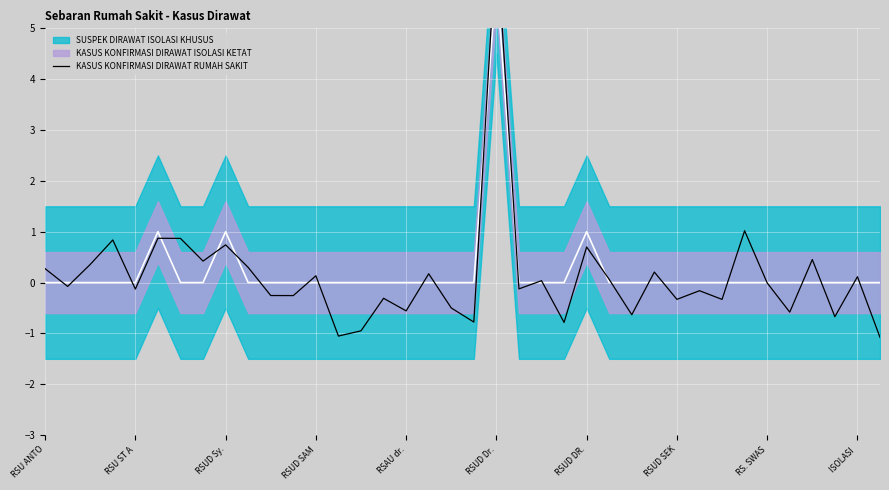

The chart shows a value of 1.5 at 31. True or false?

False